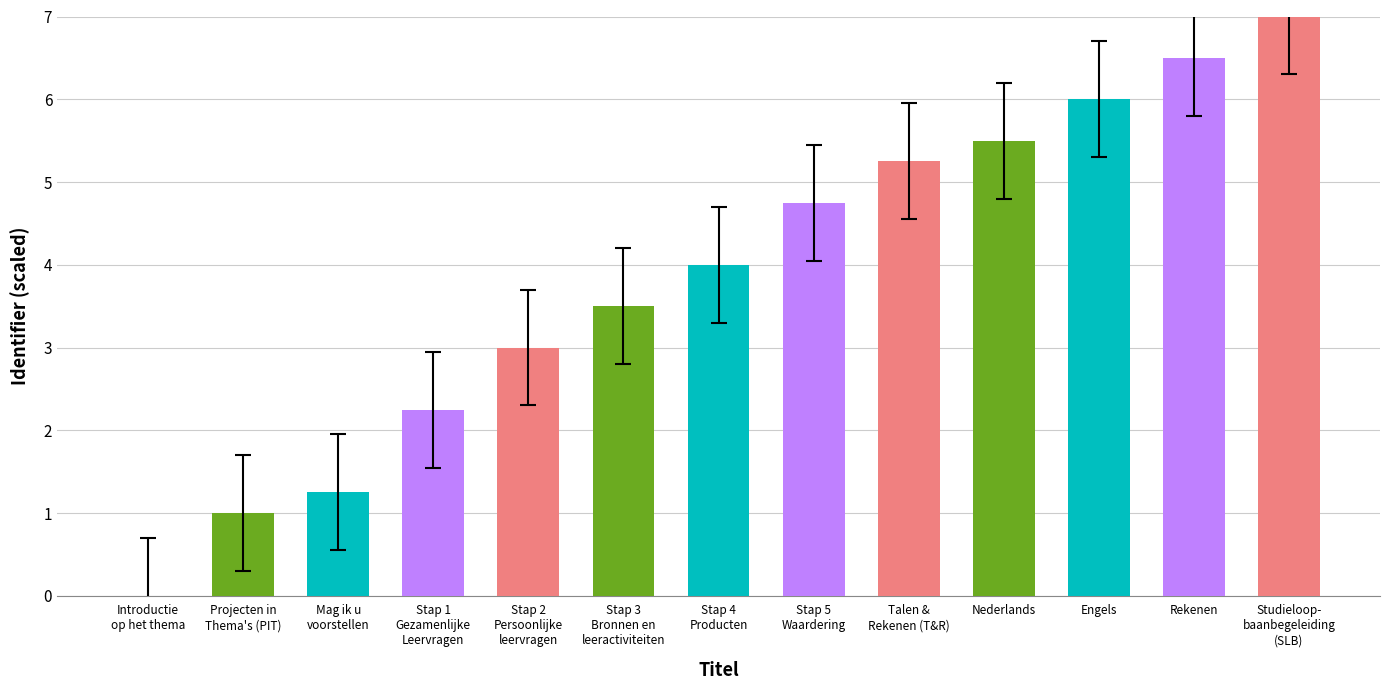

What is the maximum value shown in the chart?

7.0